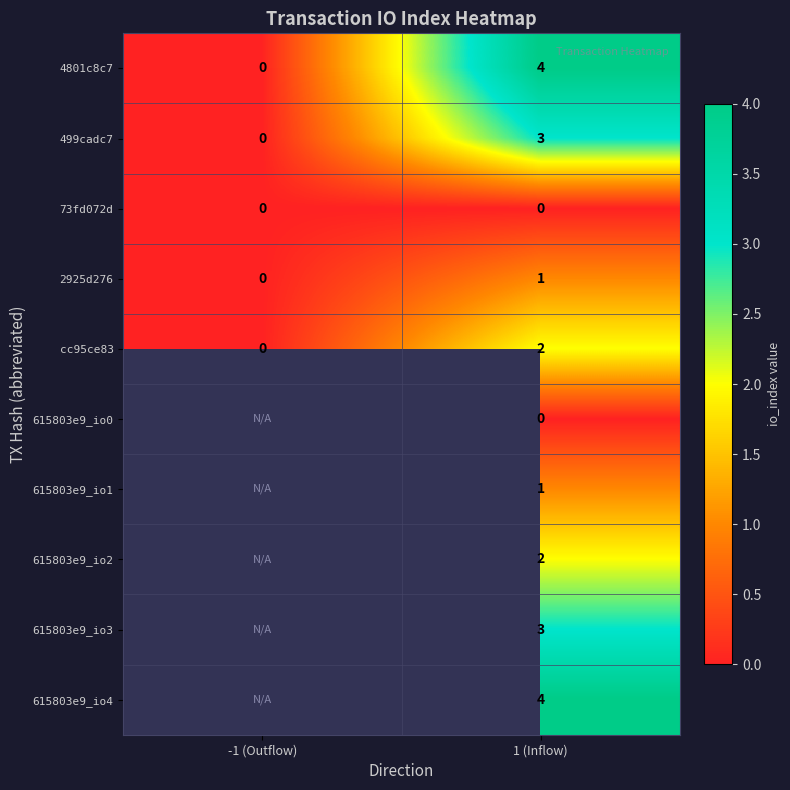

Where is 499cadc7 nearest to the value 1?

-1 (Outflow)